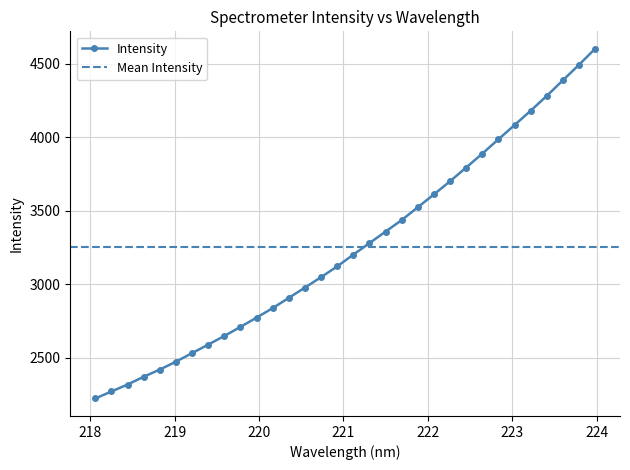

At which label does the data first exceed 3200?

221.1174